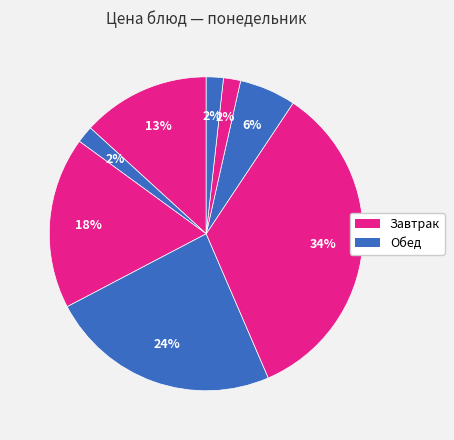

Is there any slice that represents more than half of the pie?

No